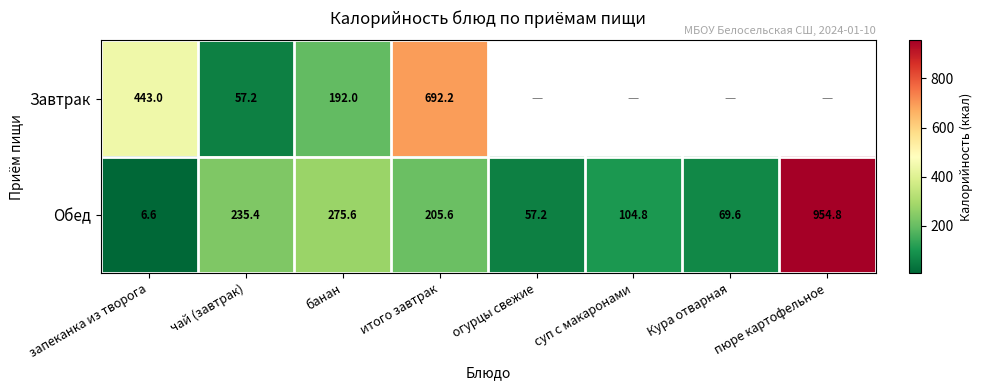

Between чай (завтрак) and банан, which series saw the biggest shift?

Завтрак